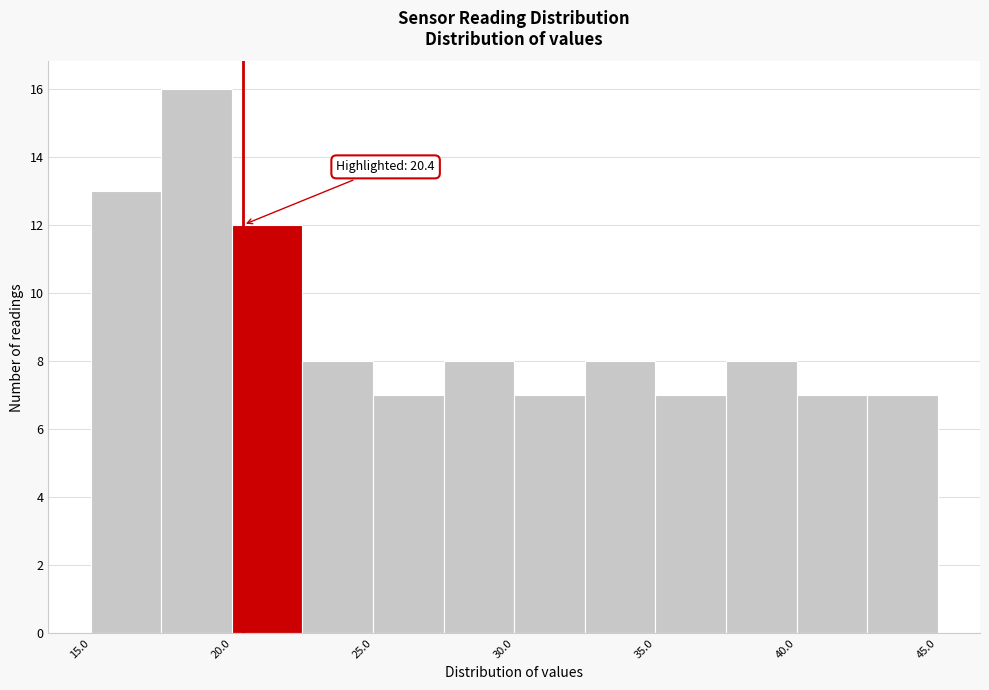

Over which range of the x-axis is the bar tallest?

17.5 to 20.0